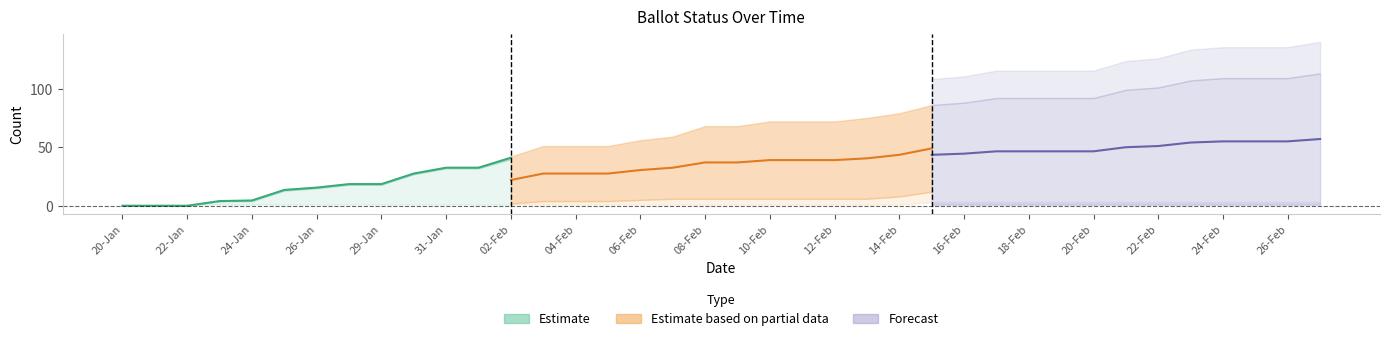

What is the difference between the MARKED values at 29-Jan and 02-Feb?

22